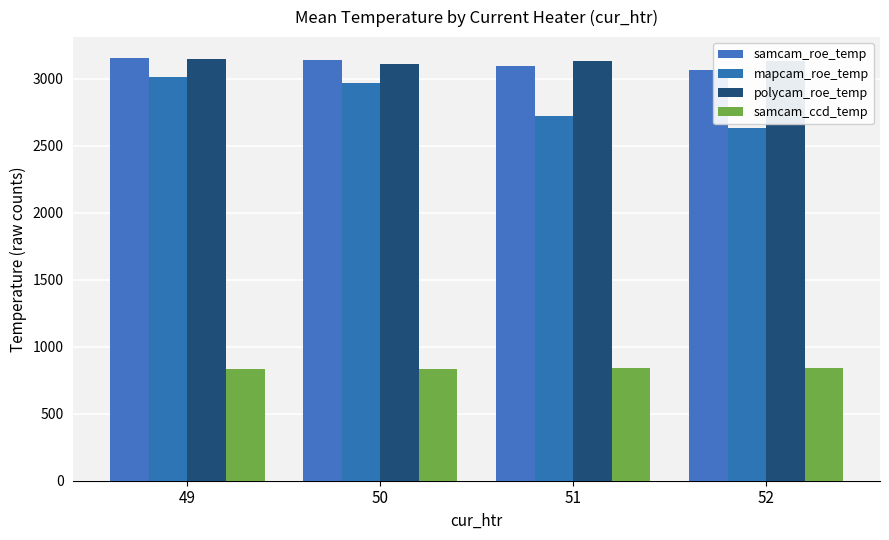

What is the value of the mapcam_roe_temp bar at the 1st from the left?

3017.1